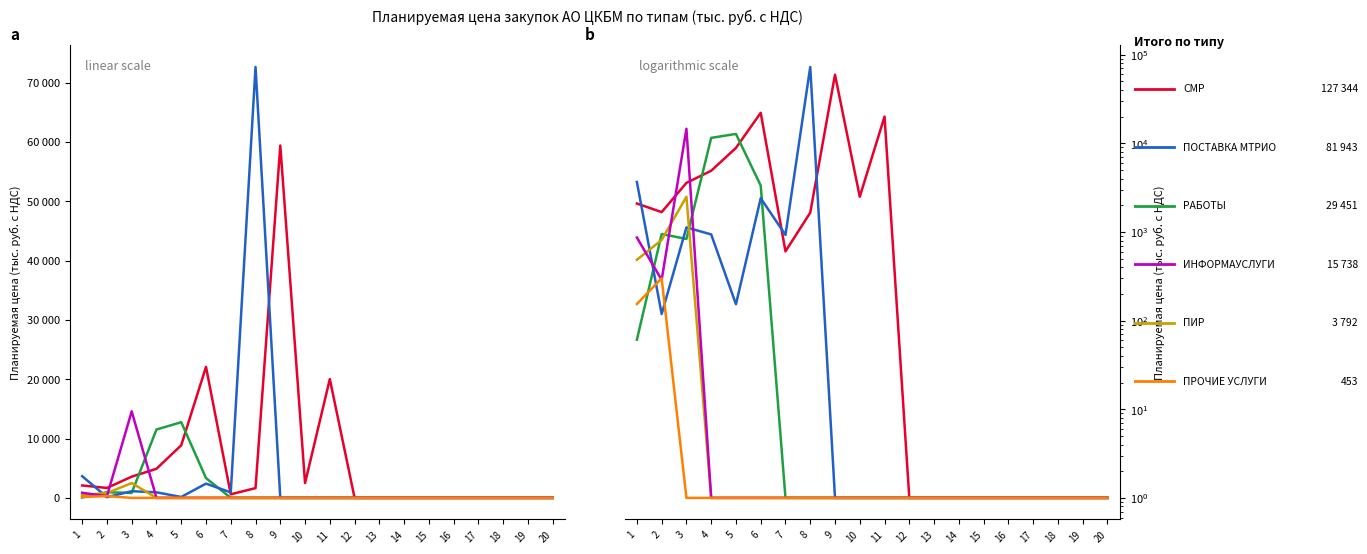

What is the total value across all series at 2?

4139.9